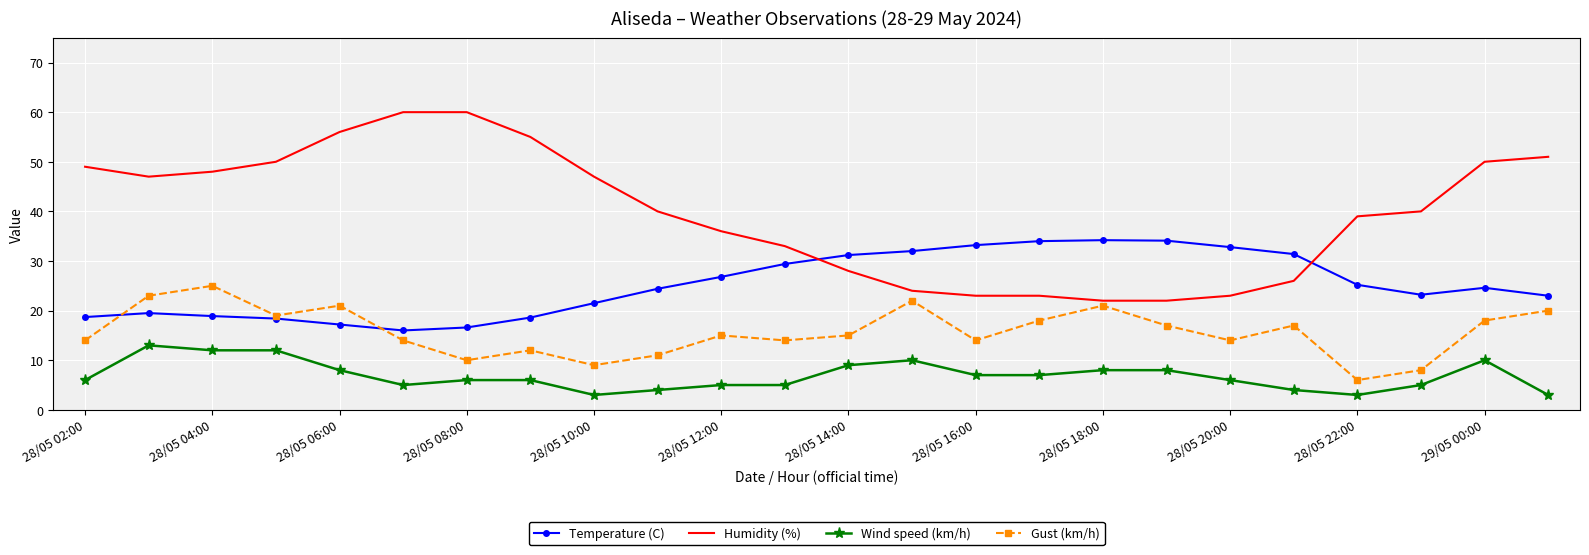

At how many categories does at least one series exceed 10?

24